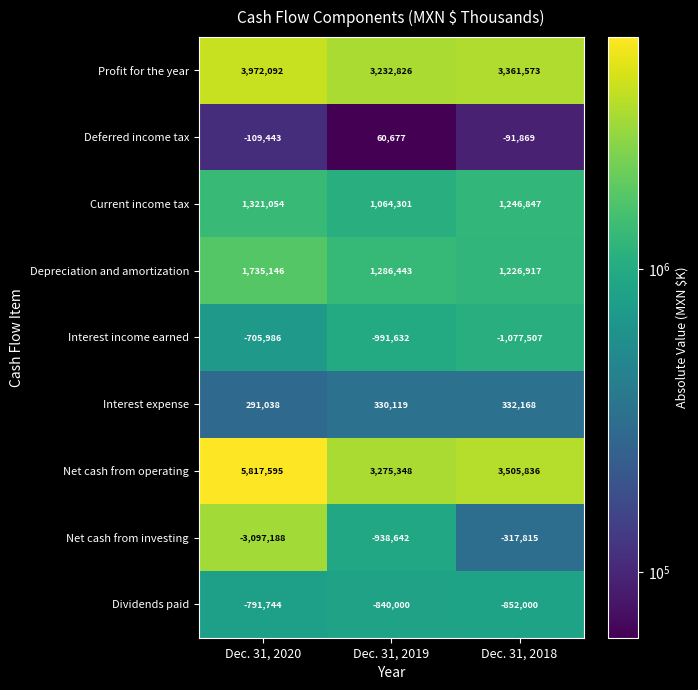

At which label is Profit for the year closest to 3602459?

Dec. 31, 2018